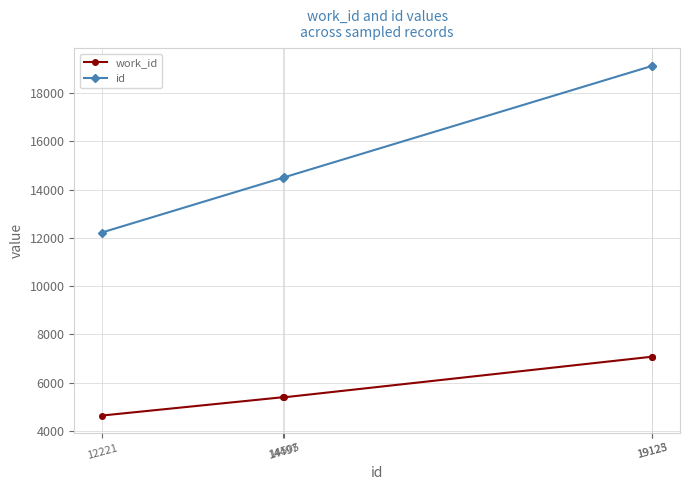

What is the minimum value shown in the chart?

4642